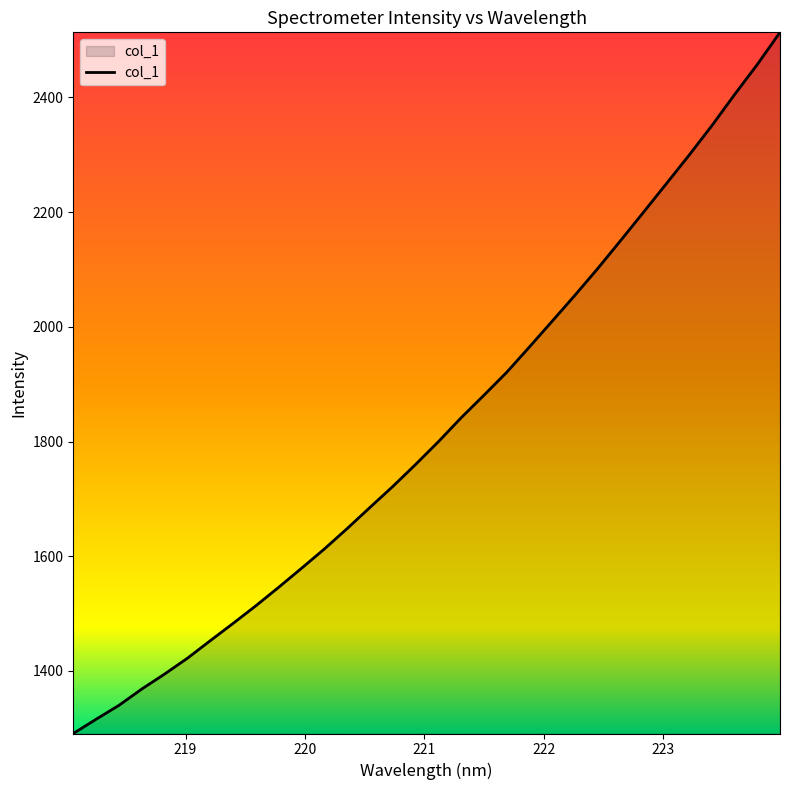

Reading right to left, transcribe all the data shown in this chart.

2513.5	2457.4	2404.7	2350.4	2299.0	2249.1	2199.6	2150.4	2101.8	2055.3	2010.0	1965.0	1920.7	1880.7	1841.4	1799.5	1759.9	1721.5	1685.0	1648.1	1612.5	1578.9	1545.9	1513.6	1482.8	1452.7	1422.2	1394.6	1368.4	1340.0	1315.8	1290.9